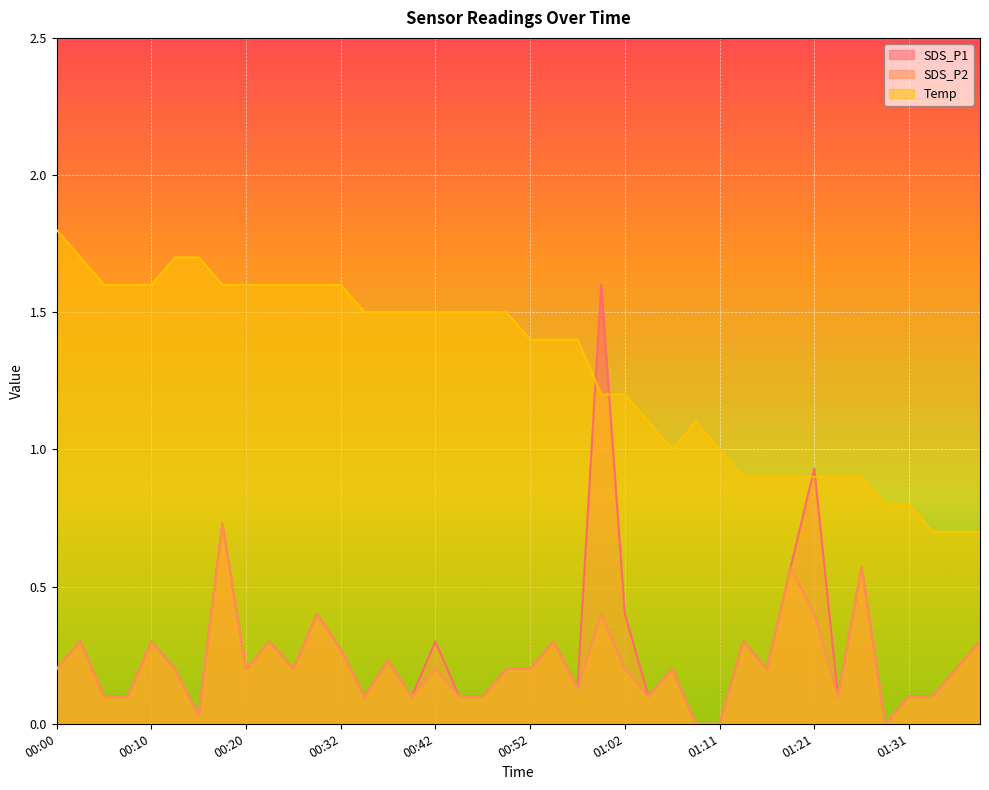

What is the value of the SDS_P2 point at the 23rd from the left?

0.1